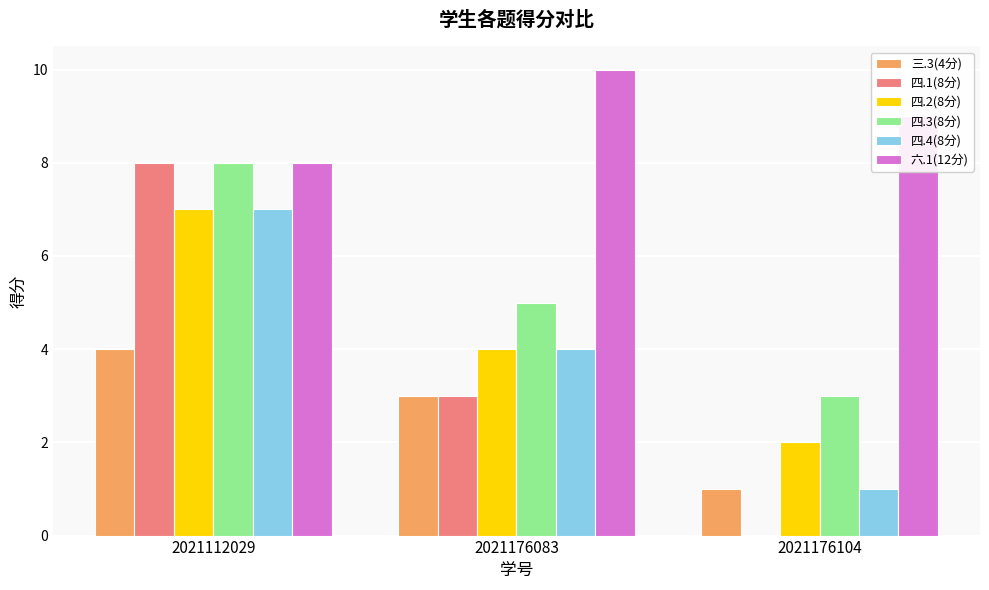

The value of 四.2(8分) at 2021112029 is 7. True or false?

True